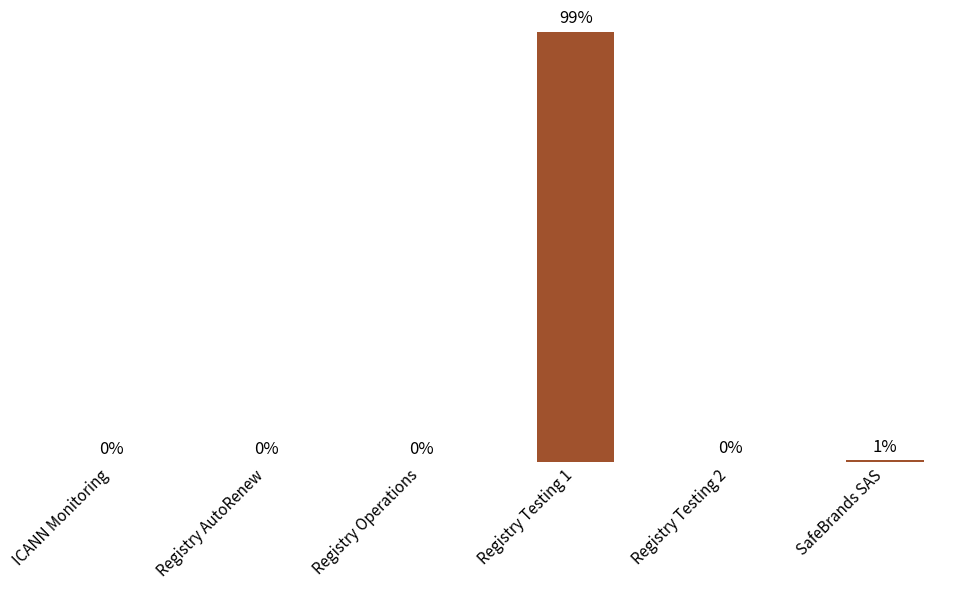

At which label is the value closest to 677?

SafeBrands SAS